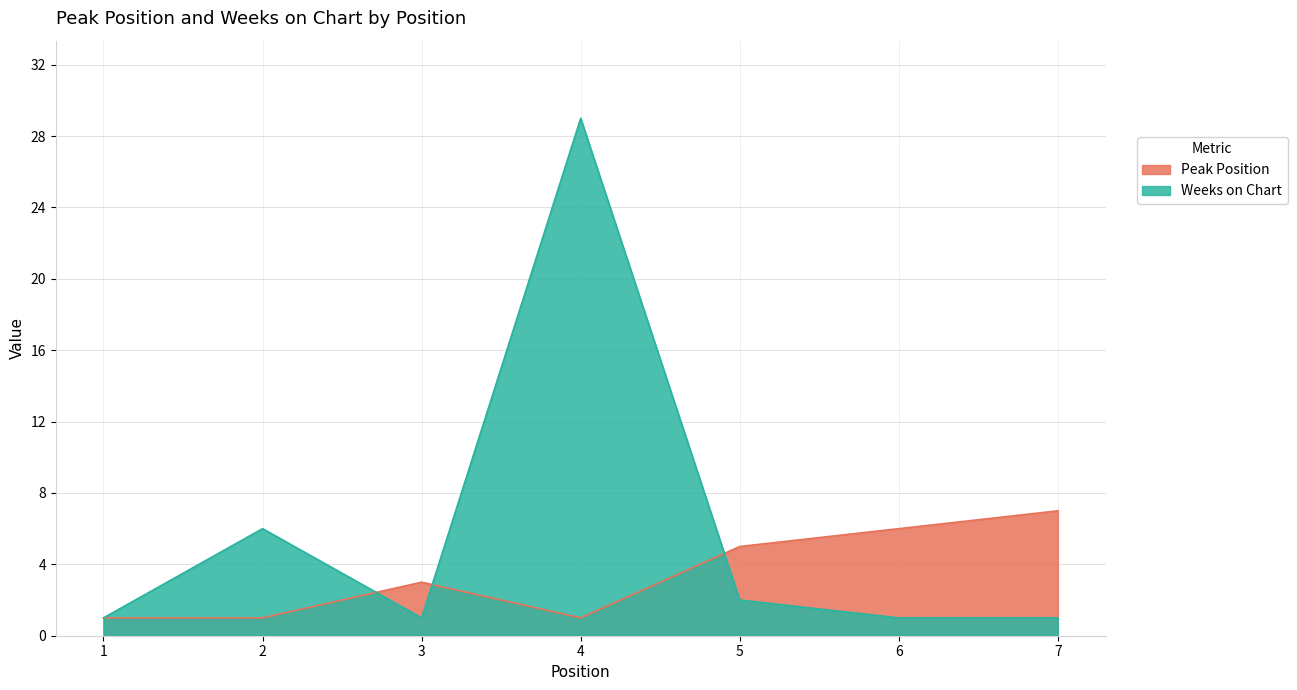

How many Peak Position values are between 1 and 6?

6